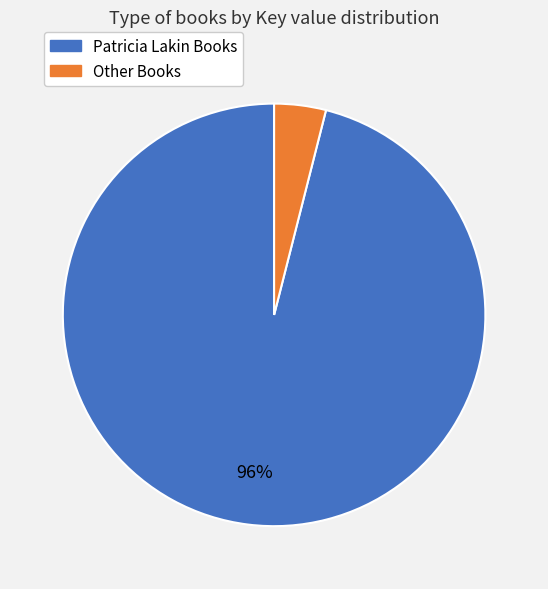

Is there any slice that represents more than half of the pie?

Yes